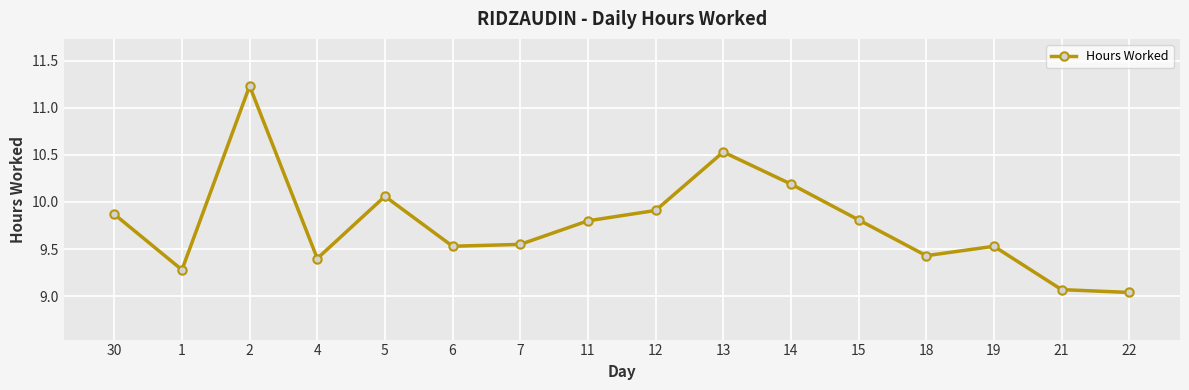

At which category does the data reach its first local valley?

1